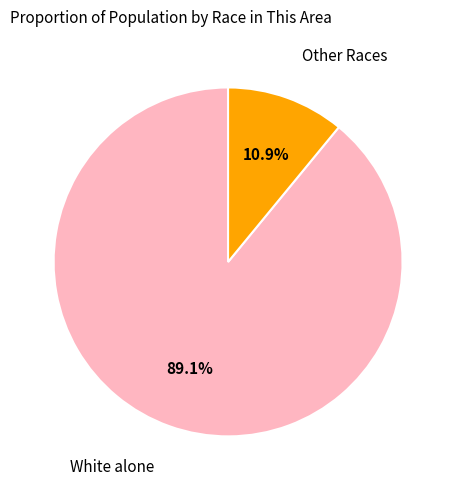

To the nearest percent, what is the average slice percentage?

50%